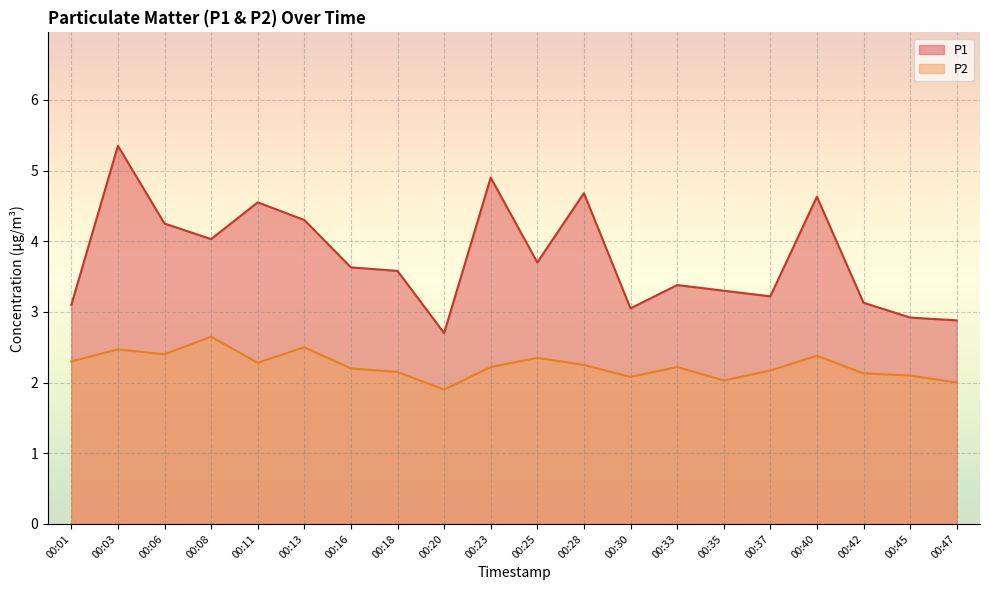

Between 00:35 and 00:01, which is larger?

00:35